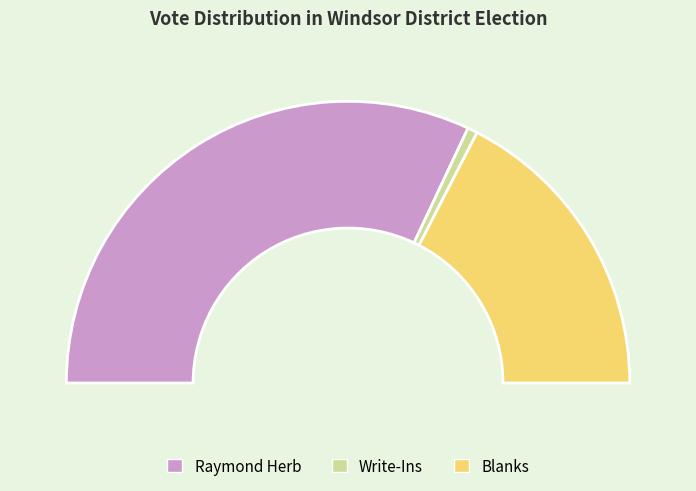

The Blanks slice represents 35% of the pie. True or false?

True